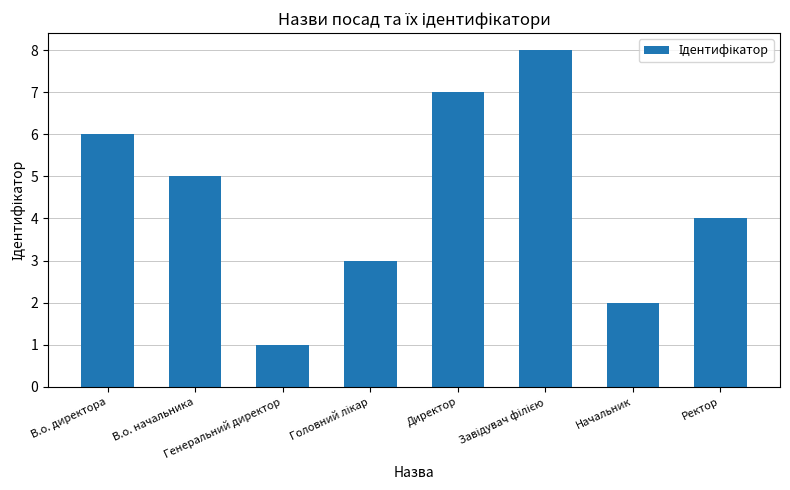

What is the sum of all values?

36